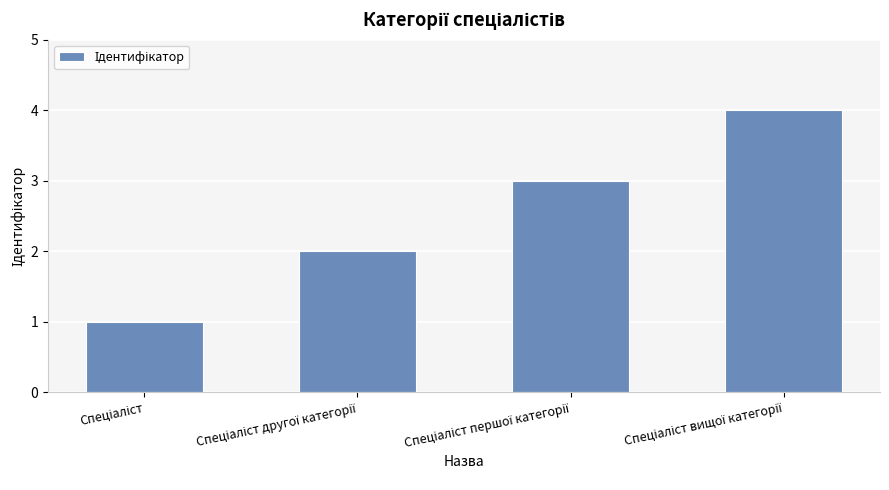

What is the difference between the maximum and minimum values?

3